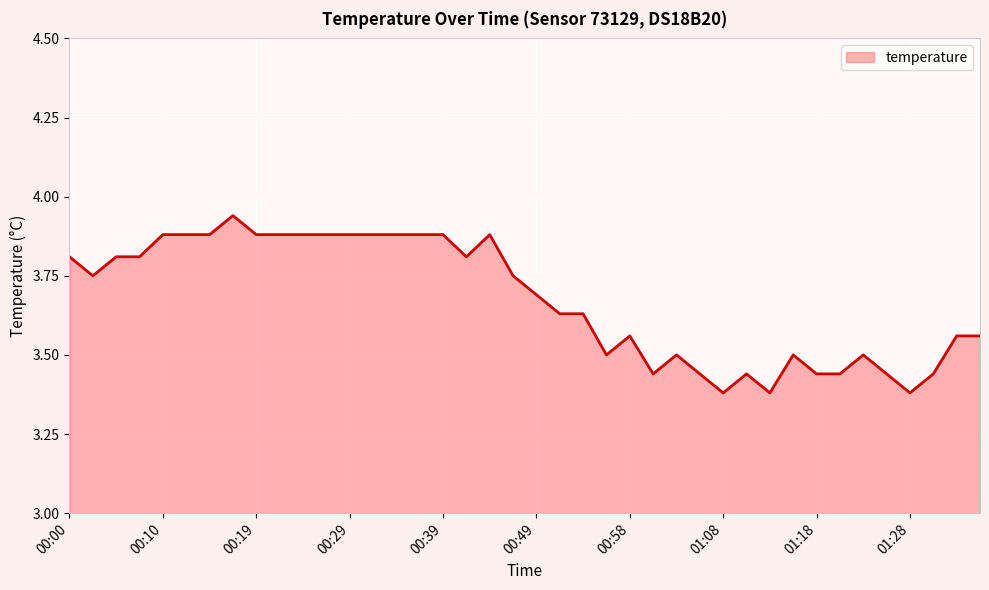

What is the difference between the maximum and minimum values?

0.6